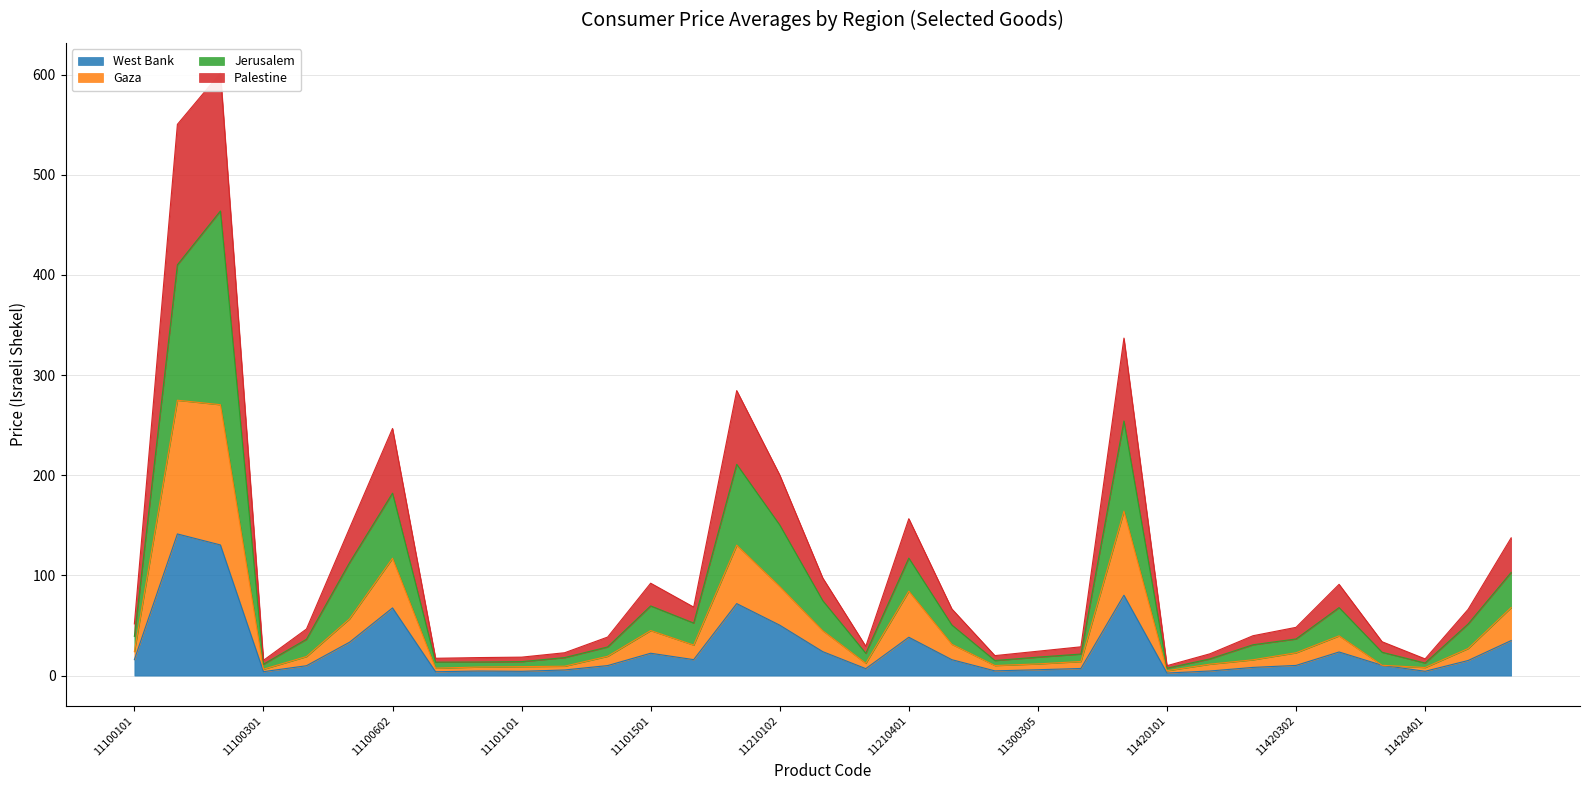

At which category is the sum across all series the highest?

11100202